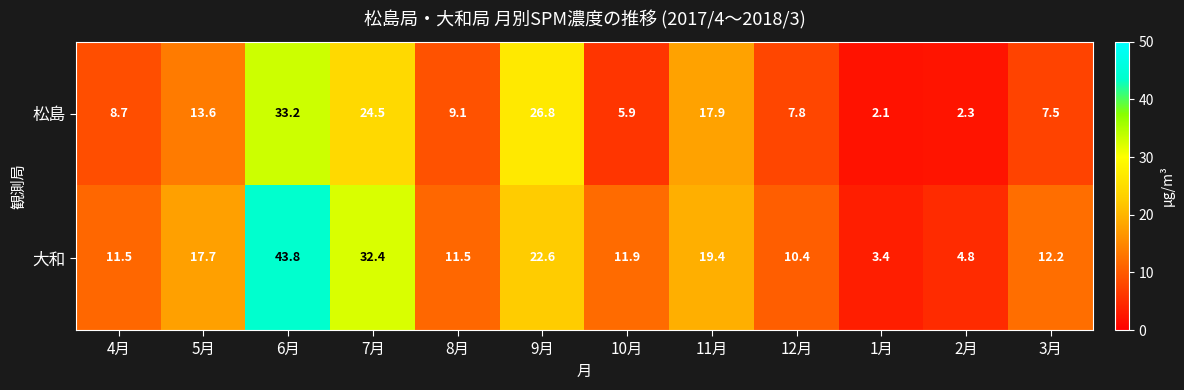

The 大和 series shows 3.4 at 1月. True or false?

True